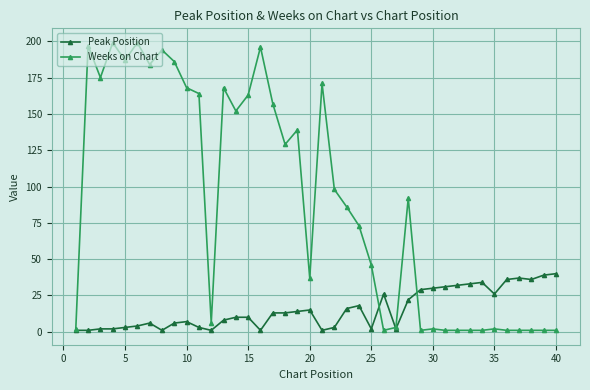

At how many categories does at least one series exceed 51?

22